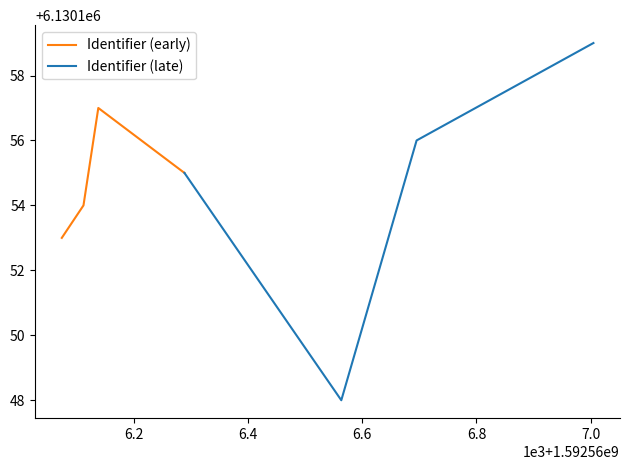

Does the chart display data point markers on the line(s)?

No